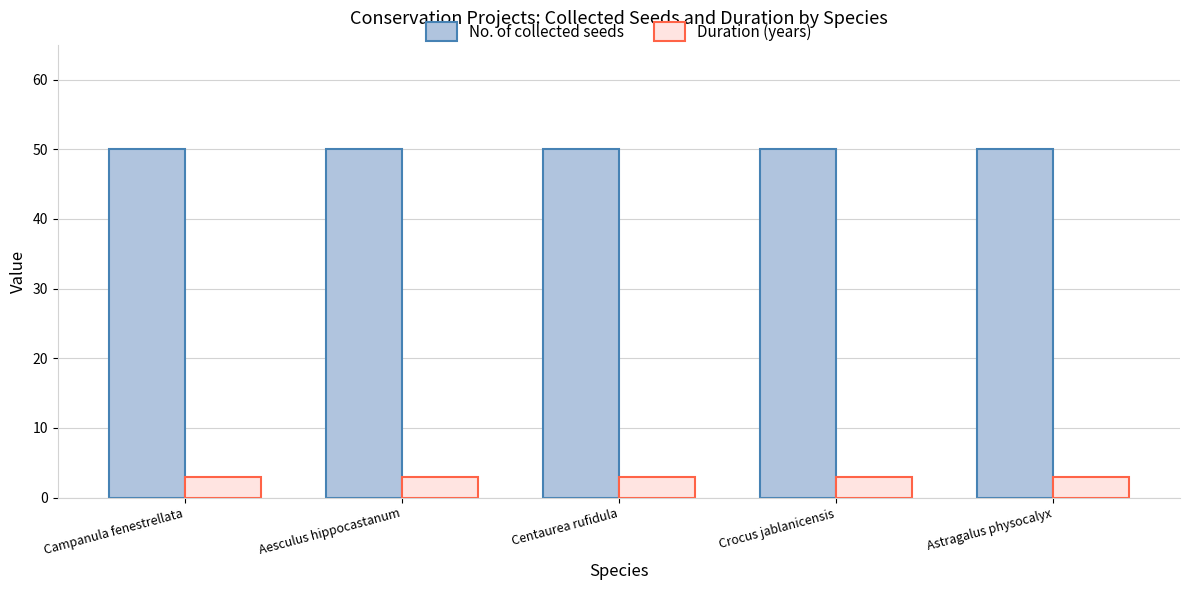

What is the total value across all series at Crocus jablanicensis?

53